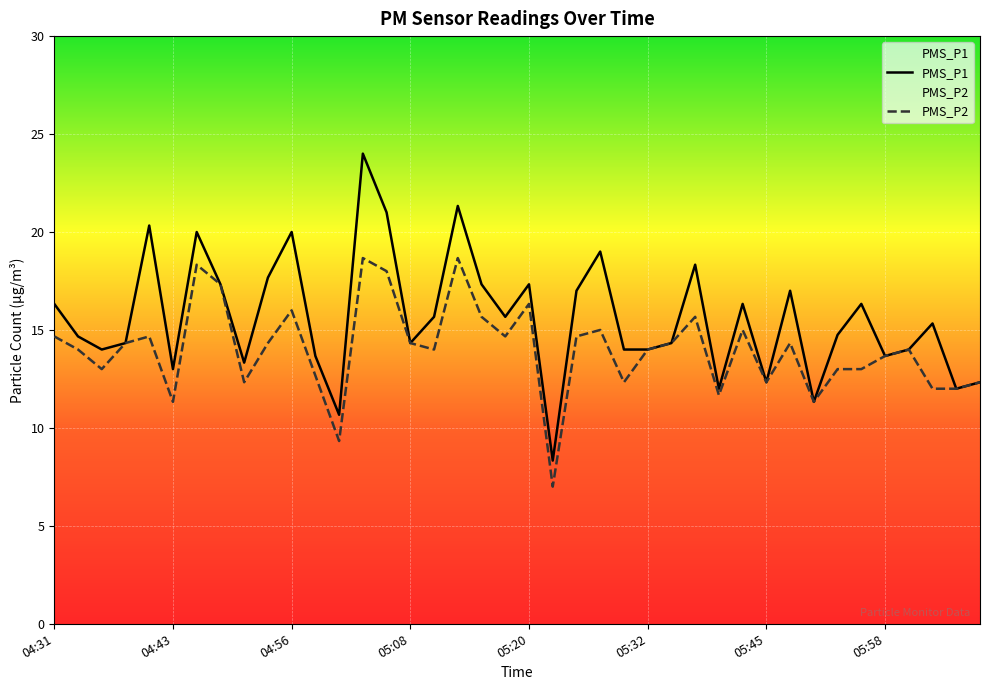

True or false: PMS_P1 has more than 2 interior local peaks.

True